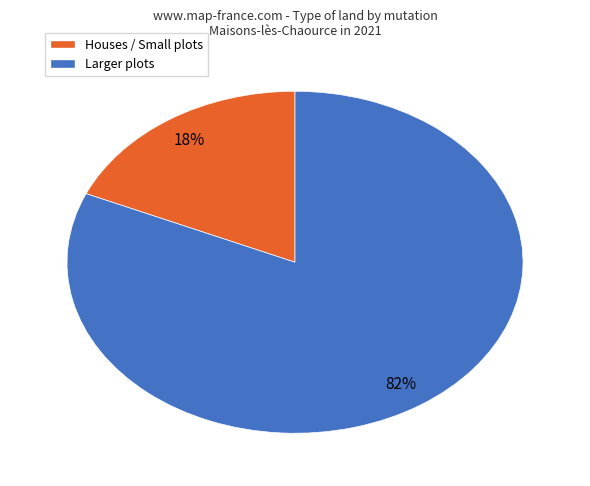

Does any single category account for the majority?

Yes